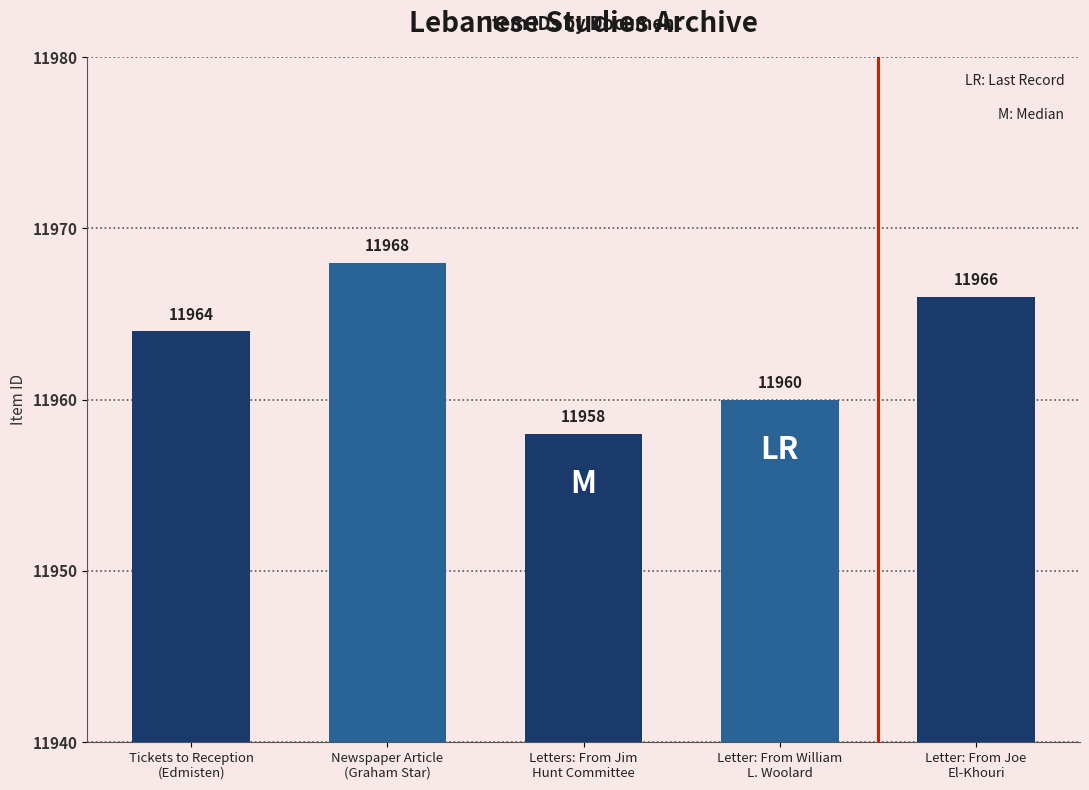

How many bars are there in total?

5